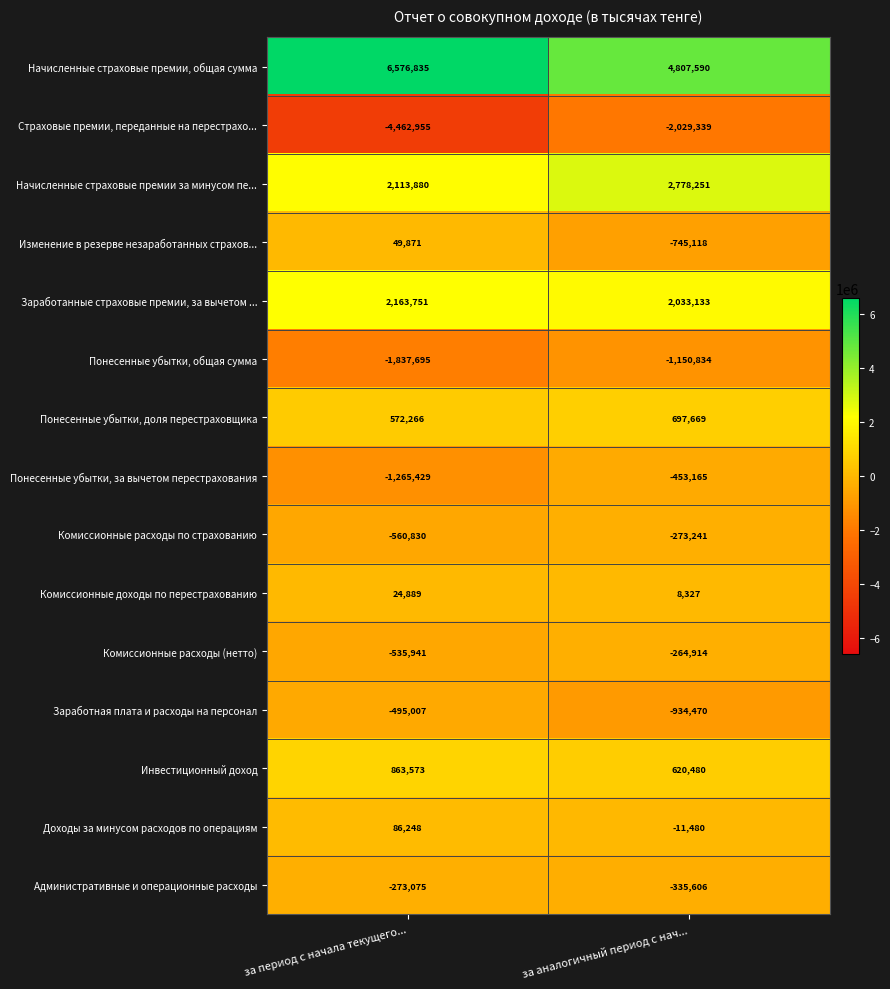

Rank the series by their maximum value, from lowest to highest.

Страховые премии, переданные на перестрахо..., Понесенные убытки, общая сумма, Заработная плата и расходы на персонал, Понесенные убытки, за вычетом перестрахования, Комиссионные расходы по страхованию, Административные и операционные расходы, Комиссионные расходы (нетто), Комиссионные доходы по перестрахованию, Изменение в резерве незаработанных страхов..., Доходы за минусом расходов по операциям, Понесенные убытки, доля перестраховщика, Инвестиционный доход, Заработанные страховые премии, за вычетом ..., Начисленные страховые премии за минусом пе..., Начисленные страховые премии, общая сумма